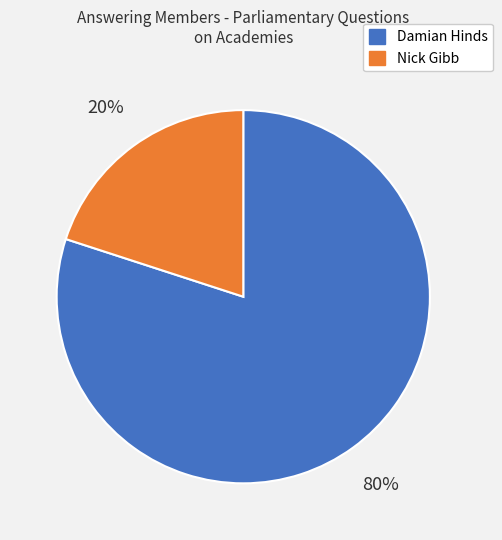

Does any single category account for the majority?

Yes